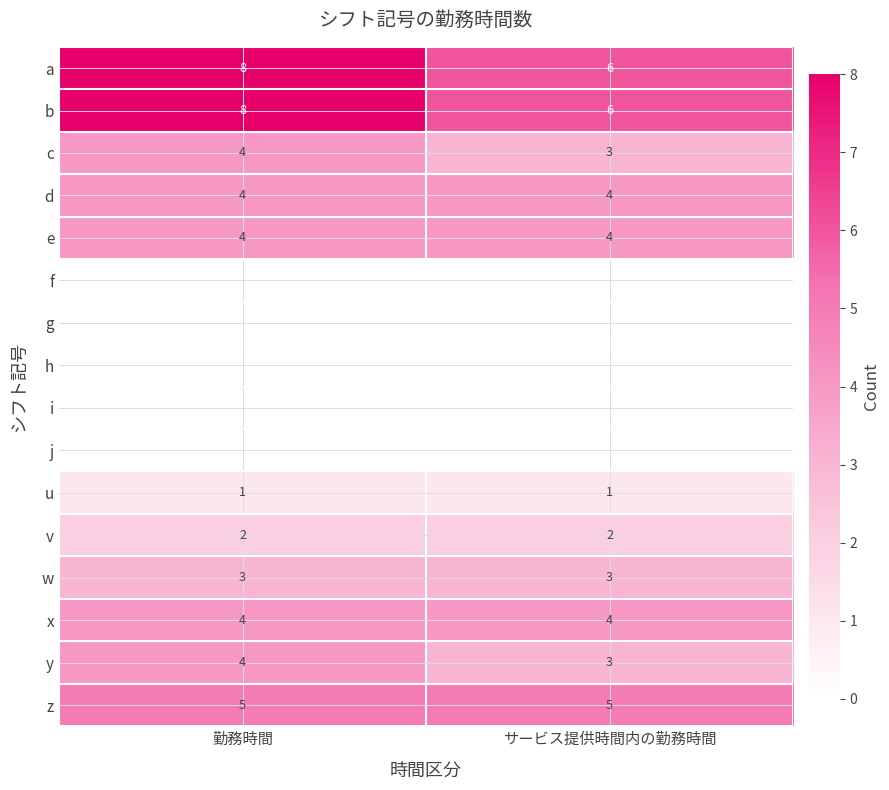

True or false: w has a value of 5 at サービス提供時間内の勤務時間.

False